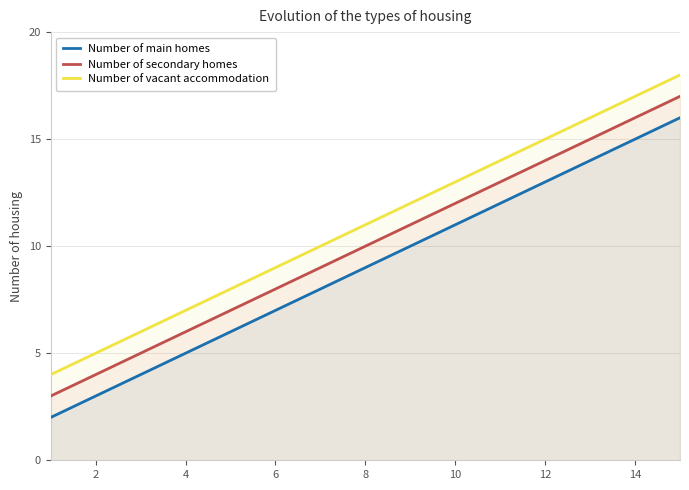

At which label is Number of main homes closest to 9?

8